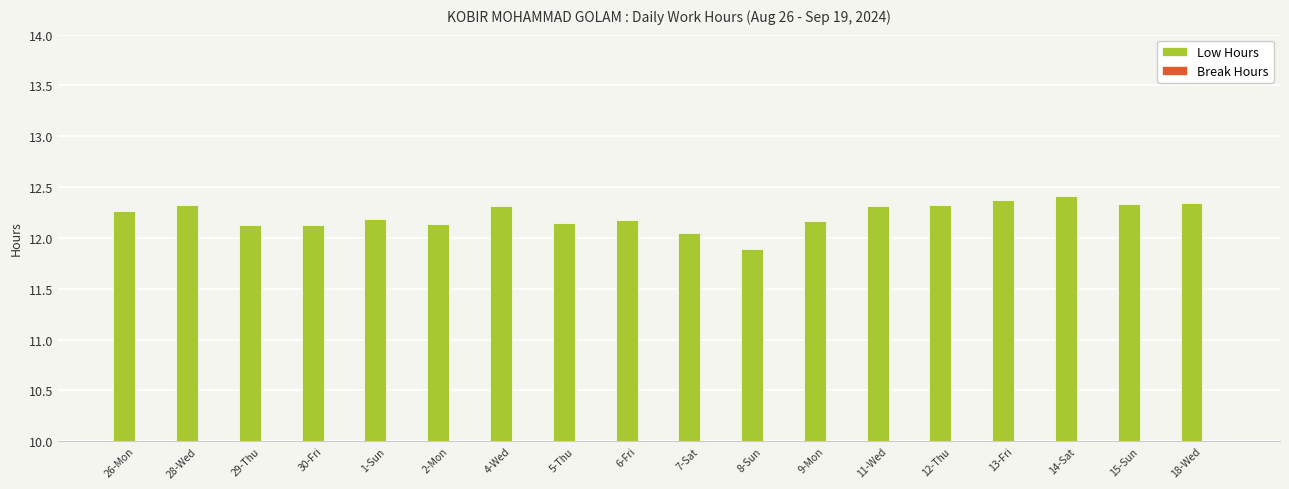

Reading right to left, what are all the values shown in this chart?

Low Hours: 12.3	12.3	12.4	12.4	12.3	12.3	12.2	11.9	12.1	12.2	12.2	12.3	12.1	12.2	12.1	12.1	12.3	12.3
Break Hours: 0.0	0.0	0.0	0.0	0.0	0.0	0.0	0.6	0.7	0.7	0.8	0.9	0.7	0.7	0.9	0.7	0.8	0.7